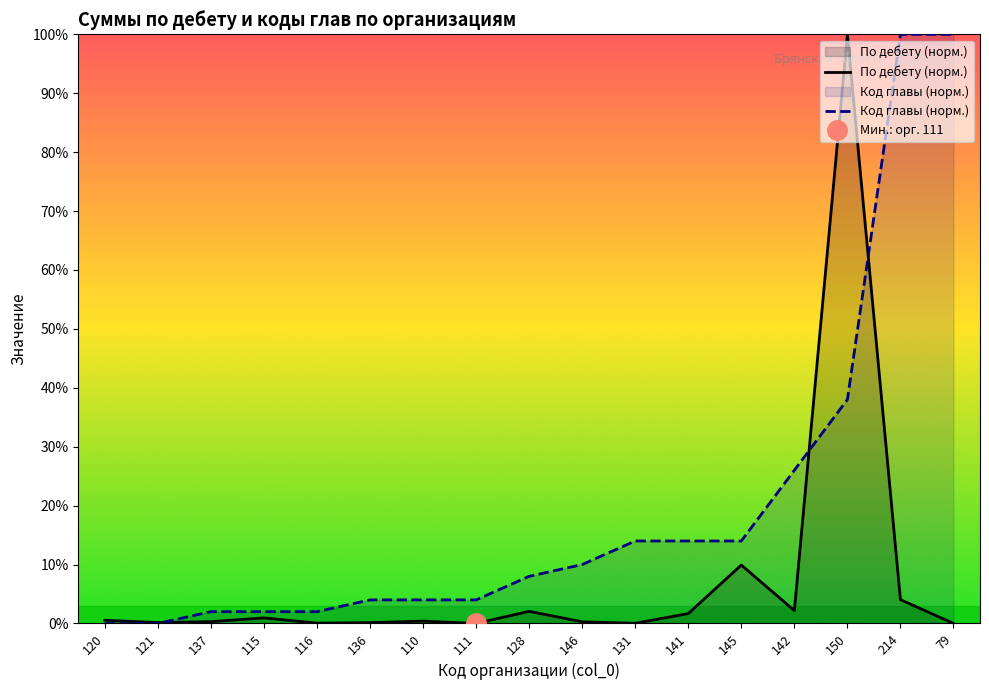

True or false: По дебету (норм.) and Код главы (норм.) intersect in this chart.

True